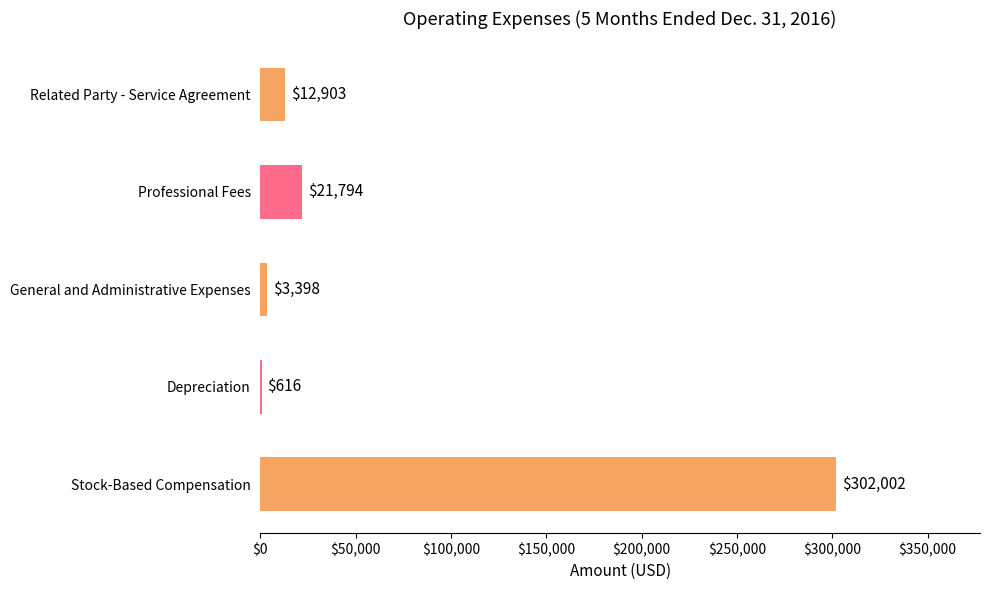

The chart shows a value of 302002 at Stock-Based Compensation. True or false?

True